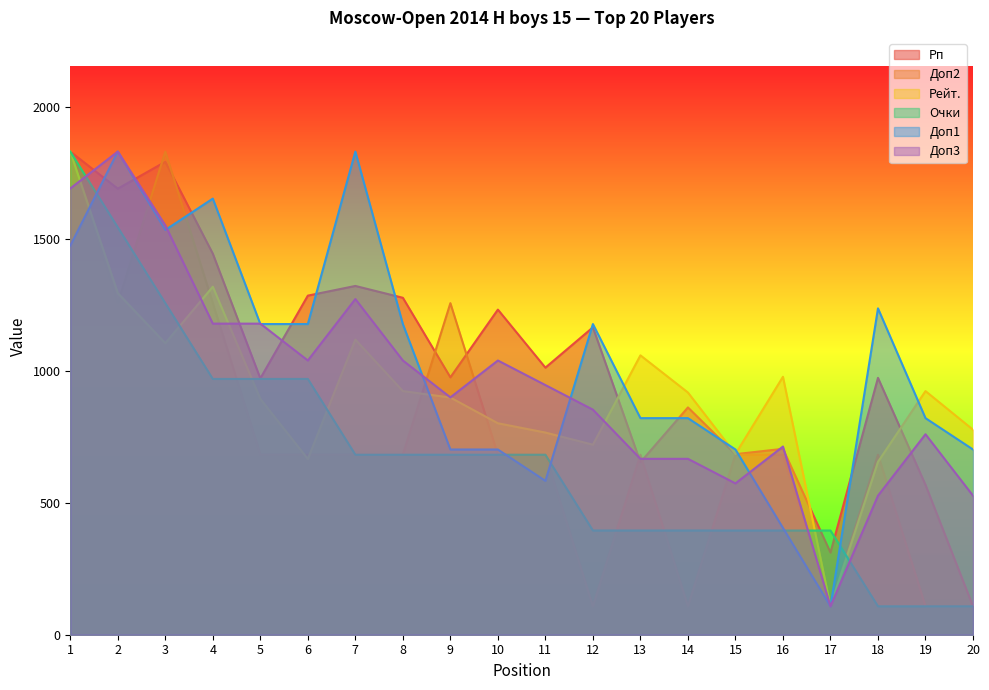

Which series has the largest range (max minus min)?

Рп